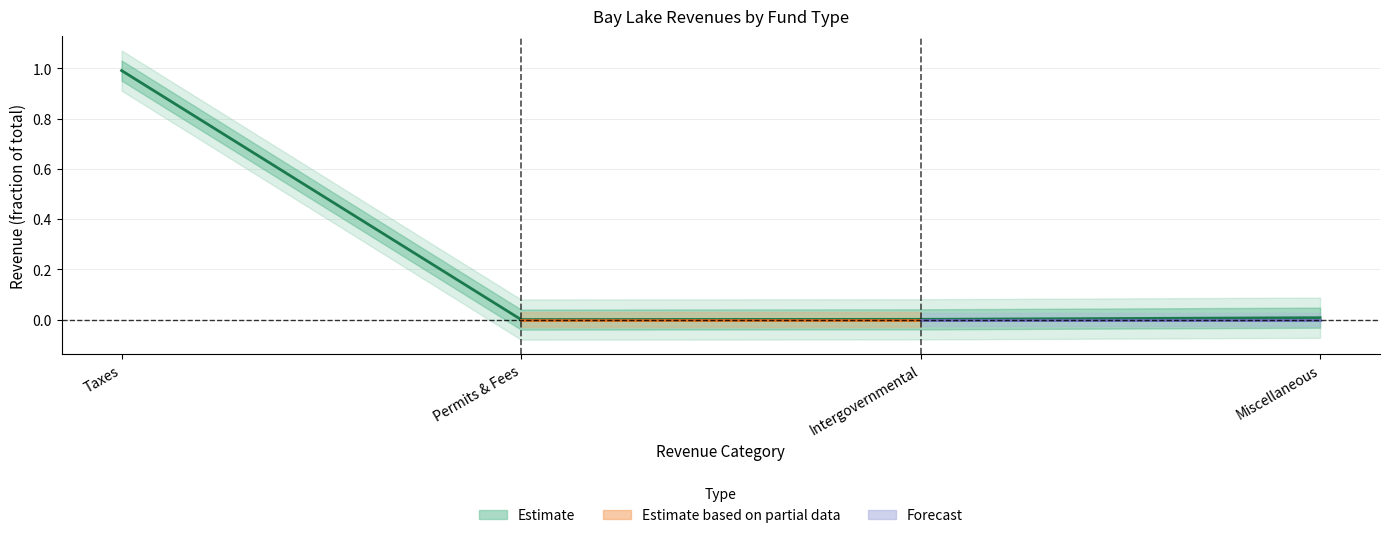

Reading left to right, transcribe all the data shown in this chart.

Taxes=1.0	Permits & Fees=0.0	Intergovernmental=0.0	Miscellaneous=0.0